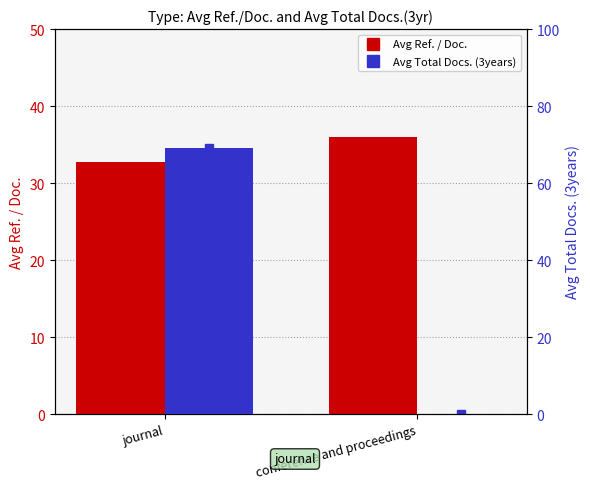

Count the Avg Ref. / Doc. values in the range 32 to 36.

2